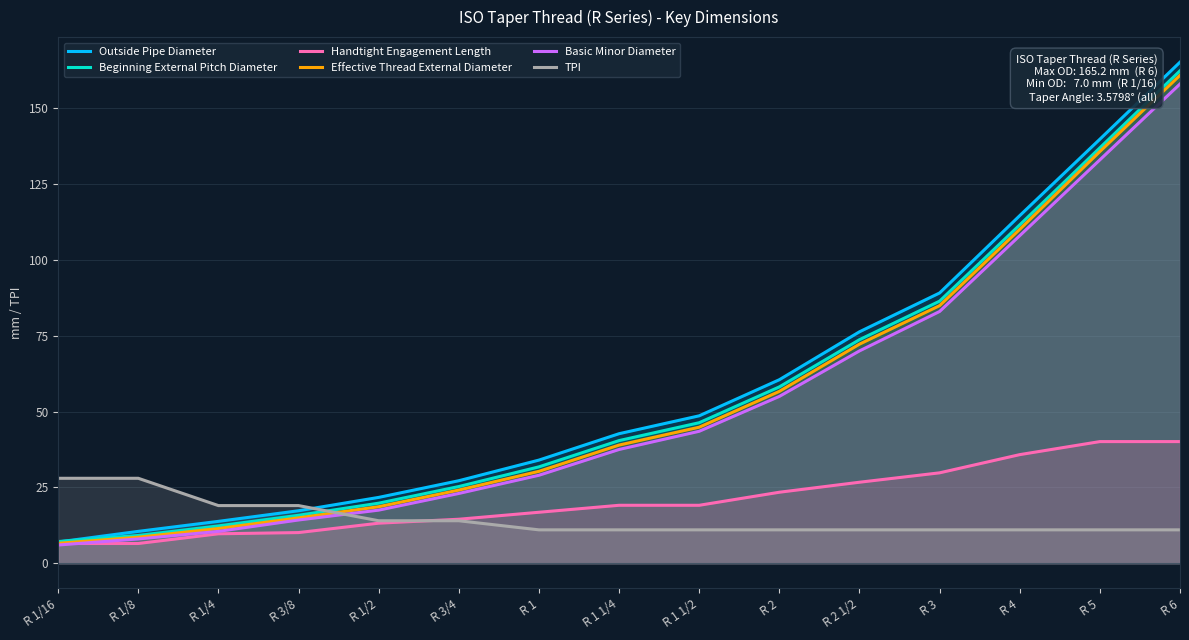

Which series has the largest total across all categories?

Outside Pipe Diameter